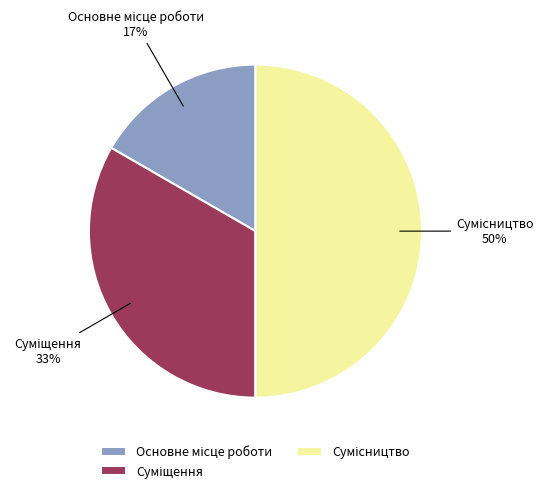

To the nearest percent, what is the difference between the largest and smallest slice percentages?

33%